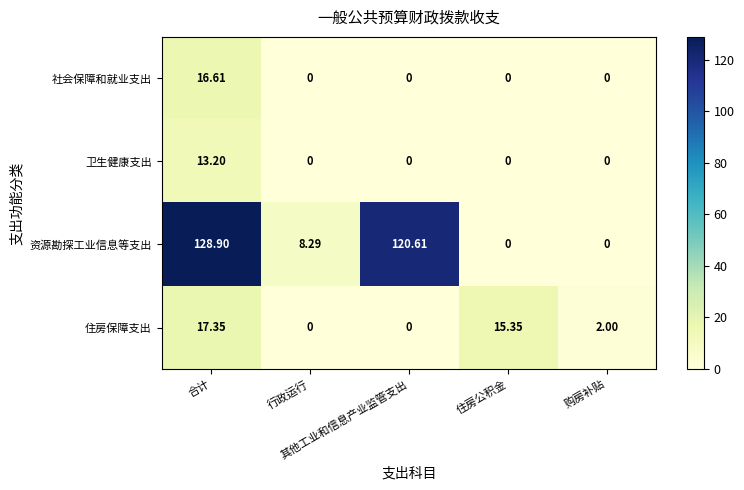

Which series has the widest spread of values?

资源勘探工业信息等支出